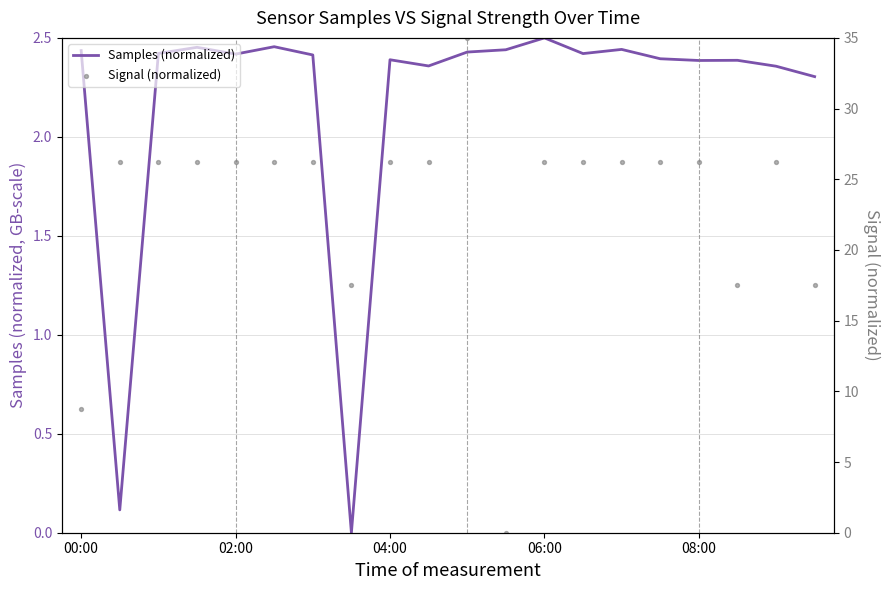

Which series contains the lowest Y value?

Samples (normalized)